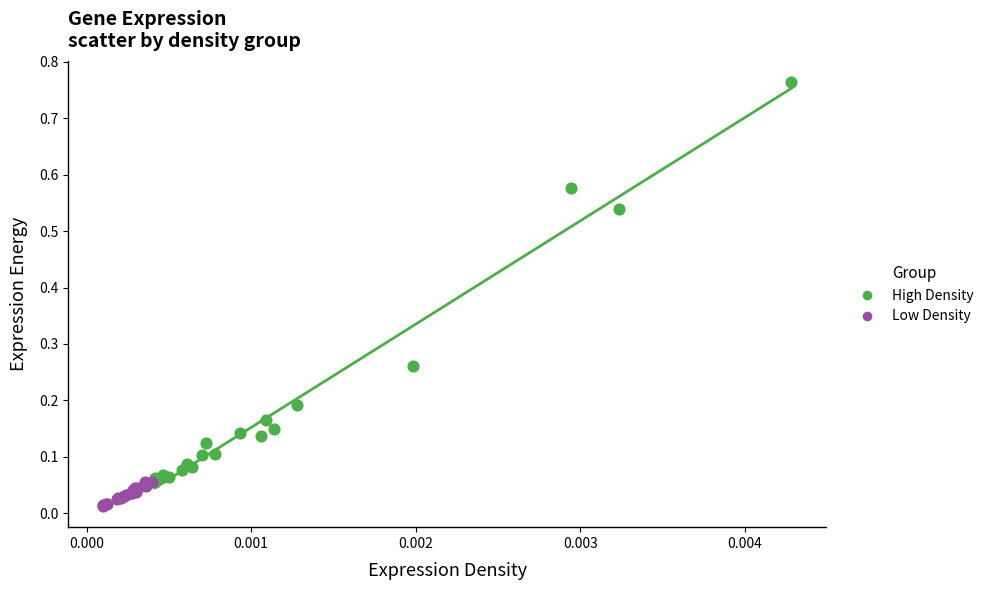

Which series reaches the maximum Y coordinate?

High Density